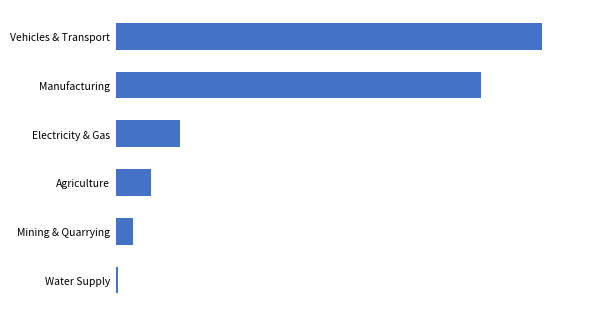

Does the chart contain any negative values?

No